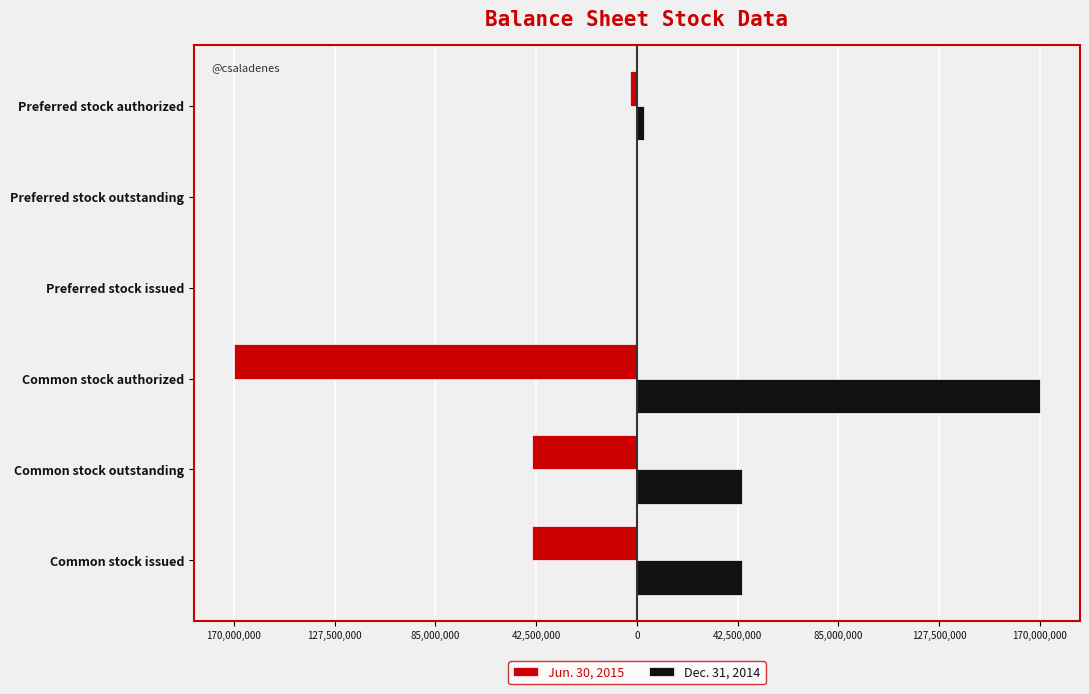

What are all the series names shown in the legend?

Jun. 30, 2015, Dec. 31, 2014